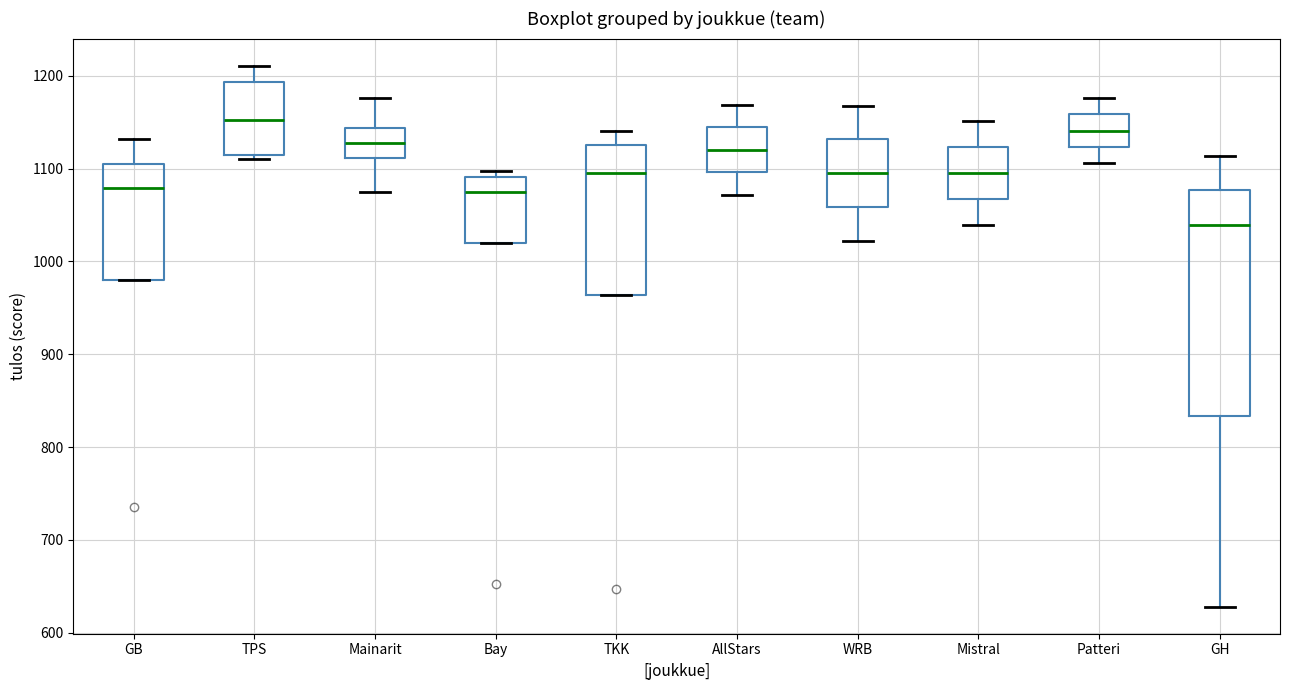

Which box is the tallest, from its lower edge to its upper edge?

GH